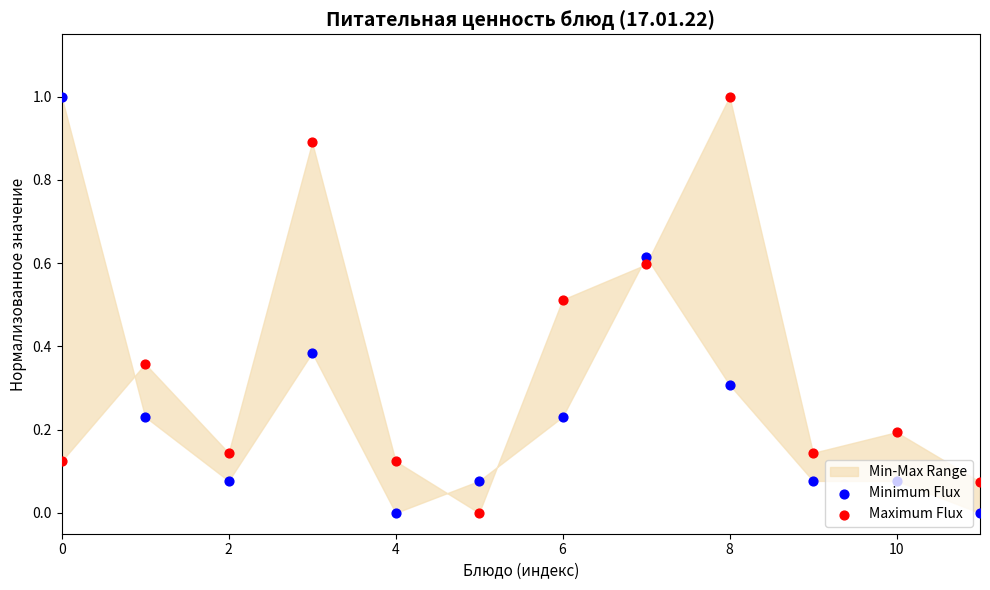

At how many categories does at least one series exceed 0?

12